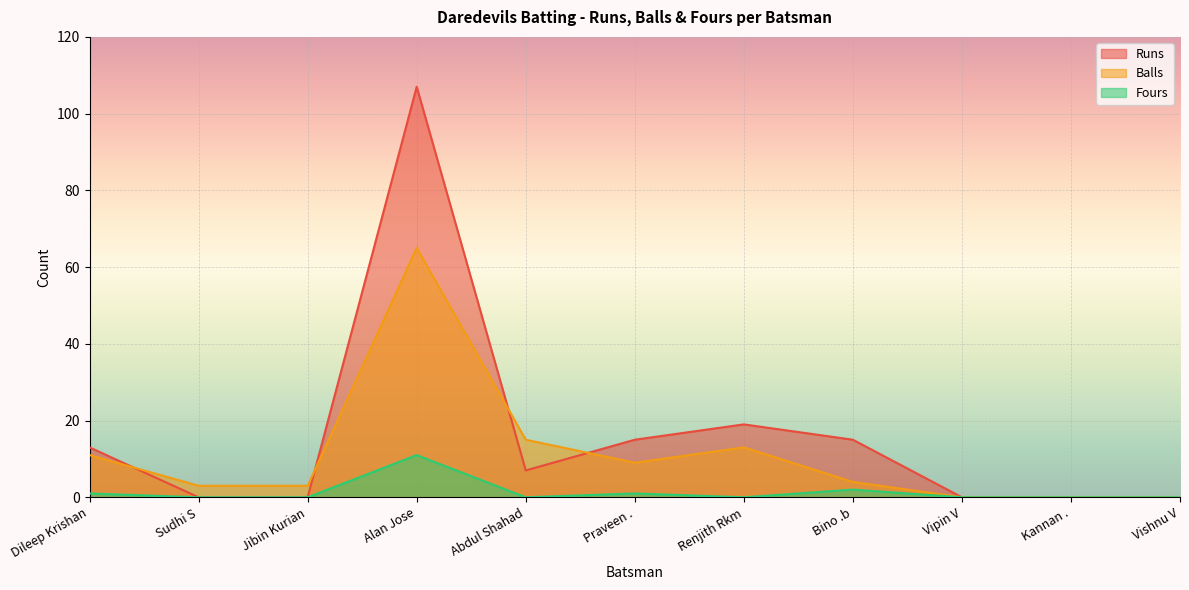

How many values in Balls are above zero?

8